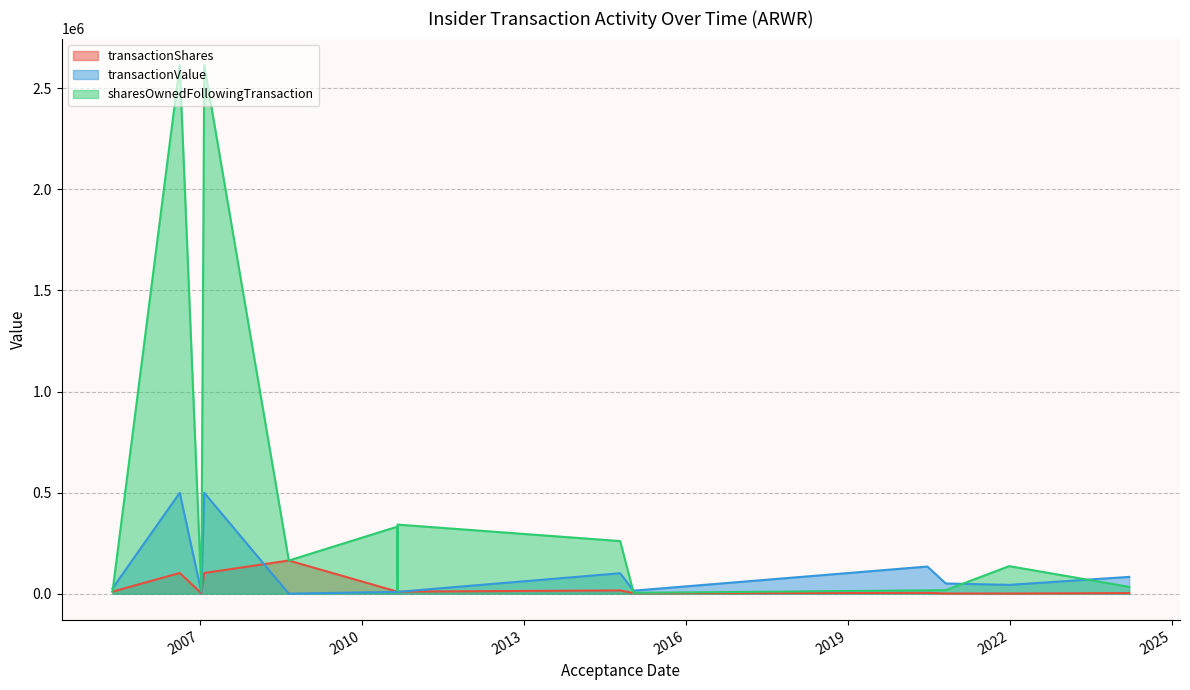

Reading left to right, extract all data points from this chart.

transactionShares: 2024-03-20=3000	2021-12-29=655	2020-10-26=1000	2020-06-24=4000	2015-01-14=2300	2014-10-15=16000	2014-10-15=16000	2010-08-31=10000	2010-08-30=10000	2010-08-30=15000	2008-08-25=164000	2007-01-31=102250	2007-01-11=2000	2006-08-18=102250	2005-05-20=10000
transactionValue: 2024-03-20=82990	2021-12-29=43472	2020-10-26=50465	2020-06-24=134240	2015-01-14=14808	2014-10-15=101120	2014-10-15=101120	2010-08-31=8900	2010-08-30=8900	2010-08-30=13350	2008-08-25=0	2007-01-31=498980	2007-01-11=8353	2006-08-18=498980	2005-05-20=26191
sharesOwnedFollowingTransaction: 2024-03-20=33680	2021-12-29=136243	2020-10-26=17500	2020-06-24=16500	2015-01-14=4251	2014-10-15=260173	2014-10-15=260173	2010-08-31=341729	2010-08-30=331729	2010-08-30=15000	2008-08-25=164000	2007-01-31=2615531	2007-01-11=12000	2006-08-18=2615531	2005-05-20=10000